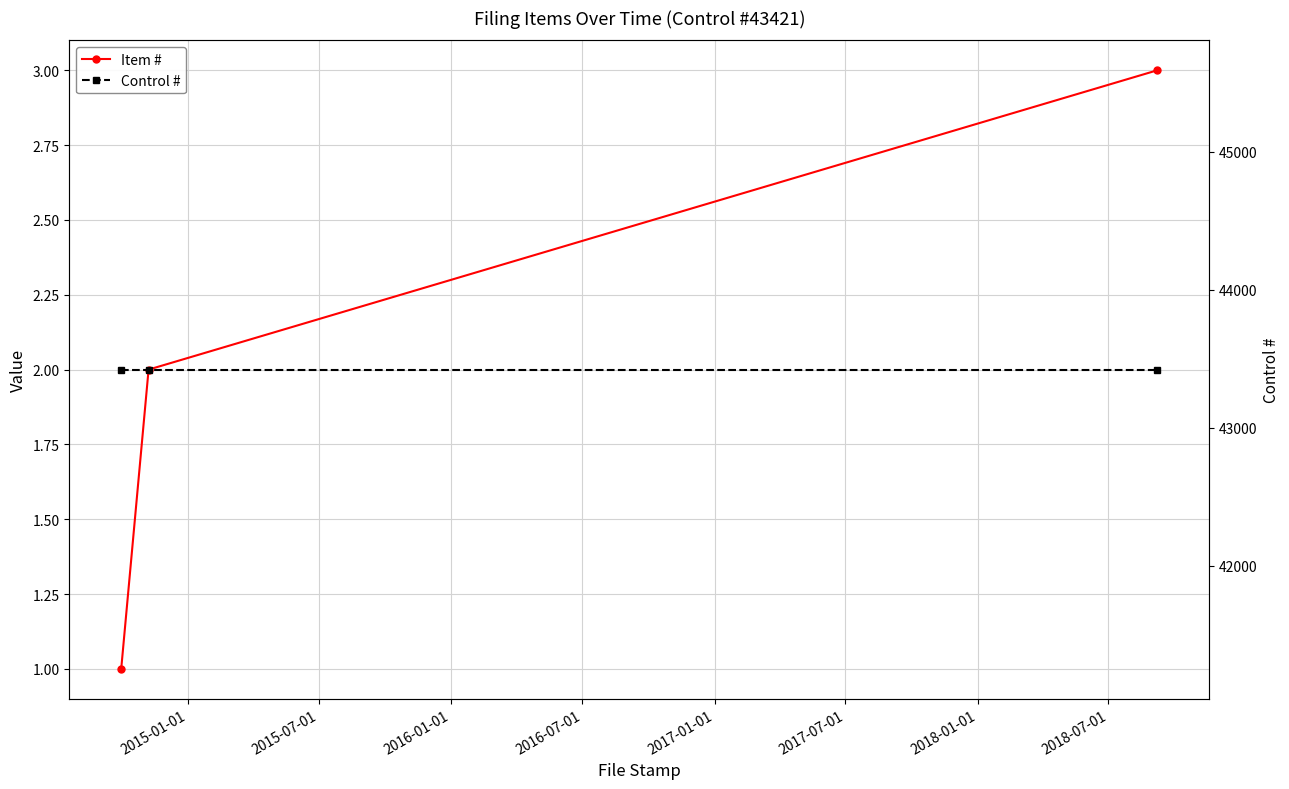

Read the Item # value at 2015-07-01.

2